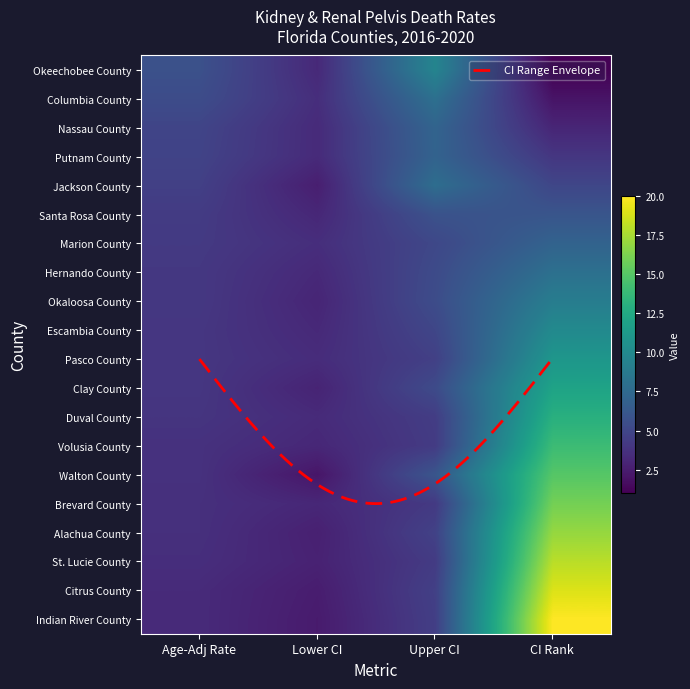

Where is Jackson County nearest to the value 5?

CI Rank